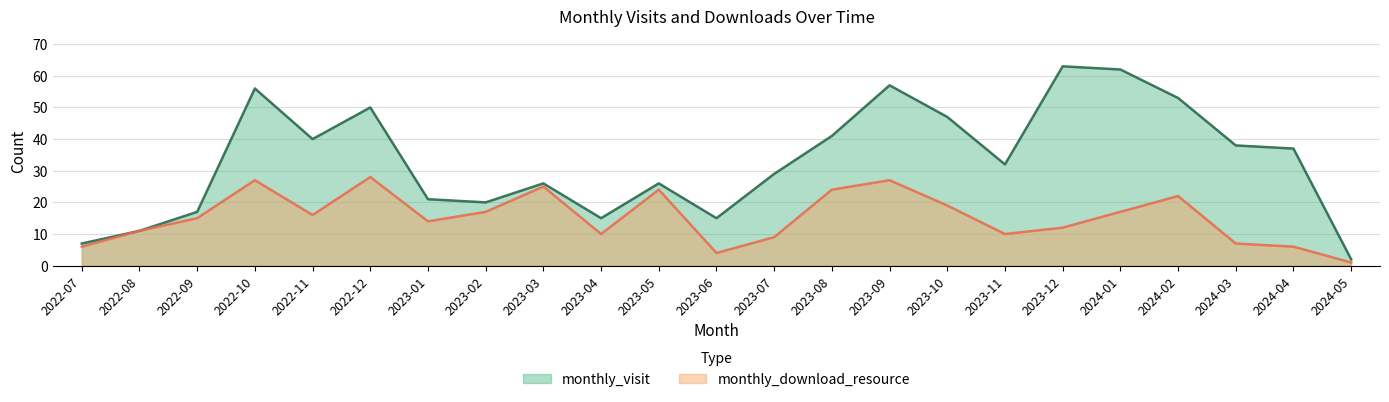

What is the spread (max minus min) of values at 2023-06?

11